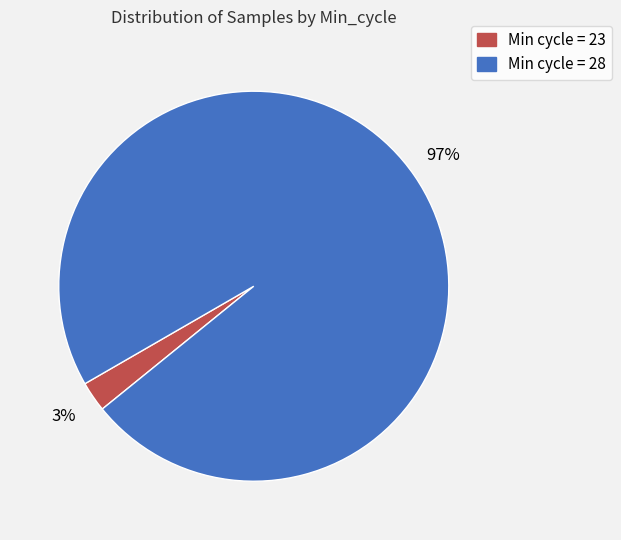

Do Min cycle = 23 and Min cycle = 28 together represent more than half of the pie?

Yes